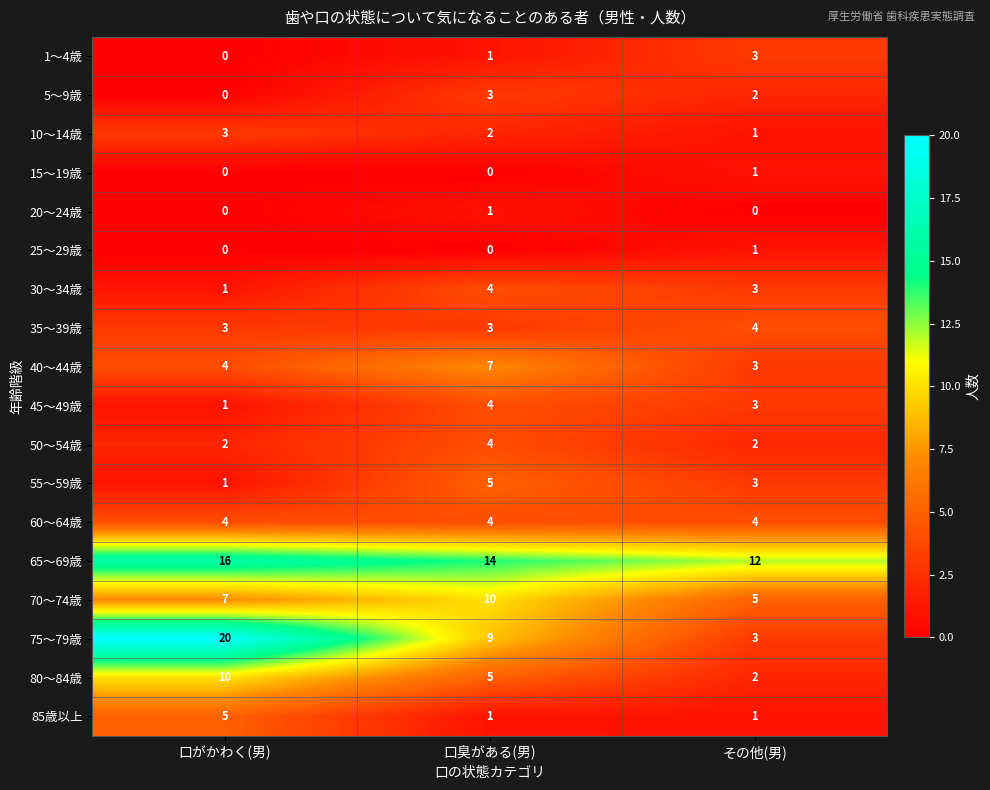

What is the maximum value shown in the chart?

20